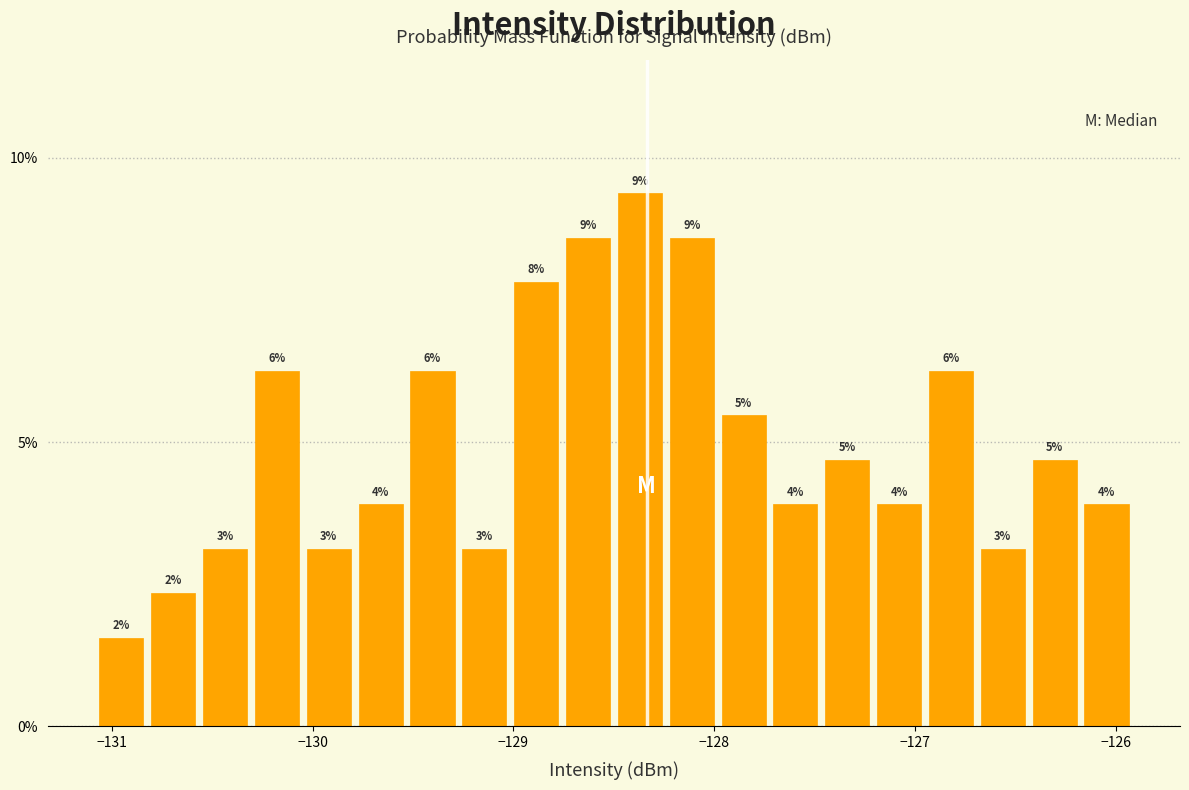

Around what value on the x-axis is the tallest bar? Give the approximate position of its centre, as read against the axis.

-128.4